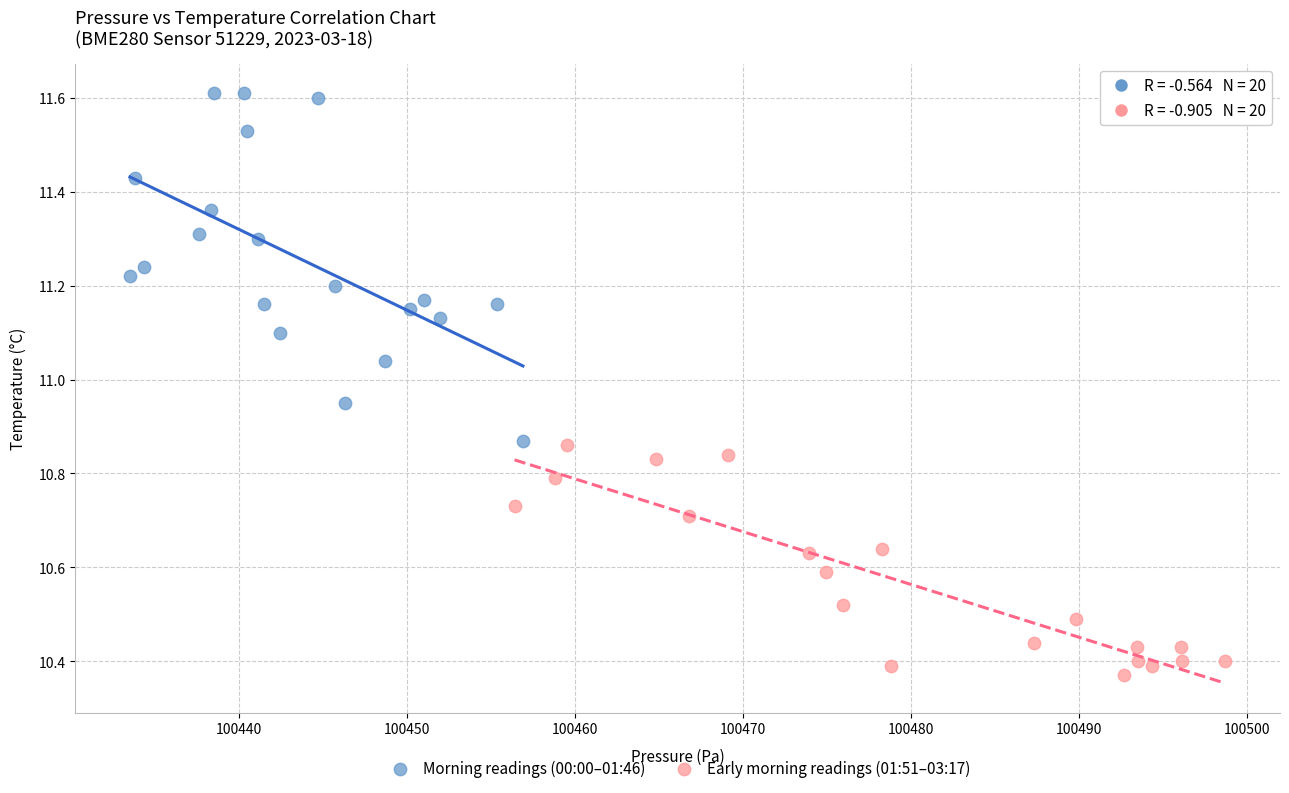

Which series contains the lowest Y value?

Early morning readings (01:51–03:17)